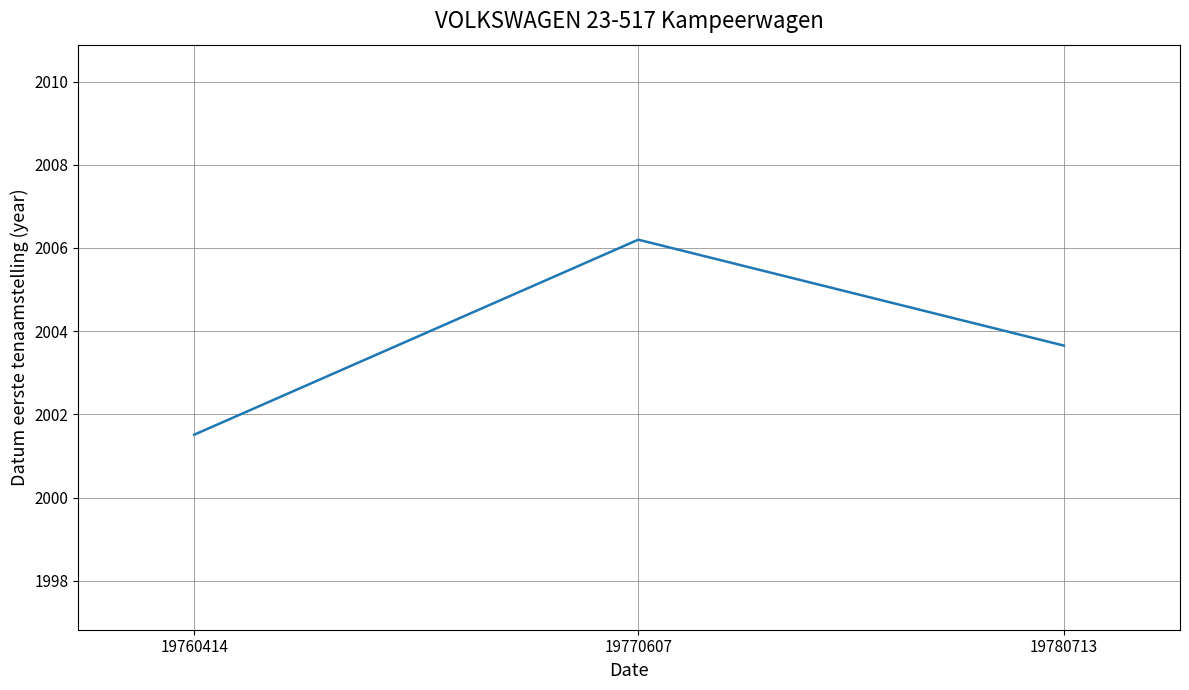

Rank the categories by value from highest to lowest.

19770607, 19780713, 19760414